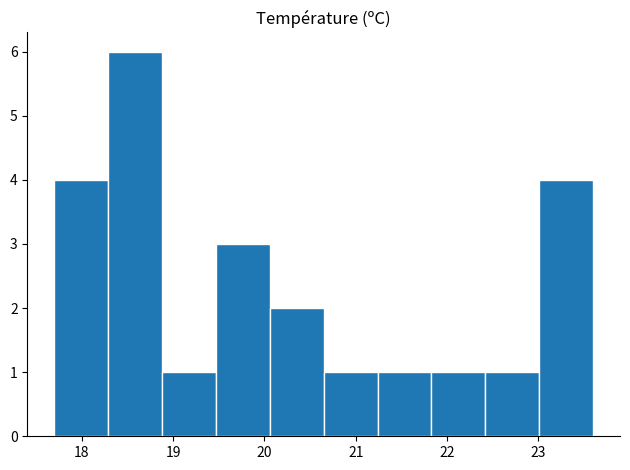

What is the height of the bar covering 21.24 to 21.83 on the x-axis? Neither the bar edges nor the heights are printed on the chart, so give them approximately, as read against the axes.

1